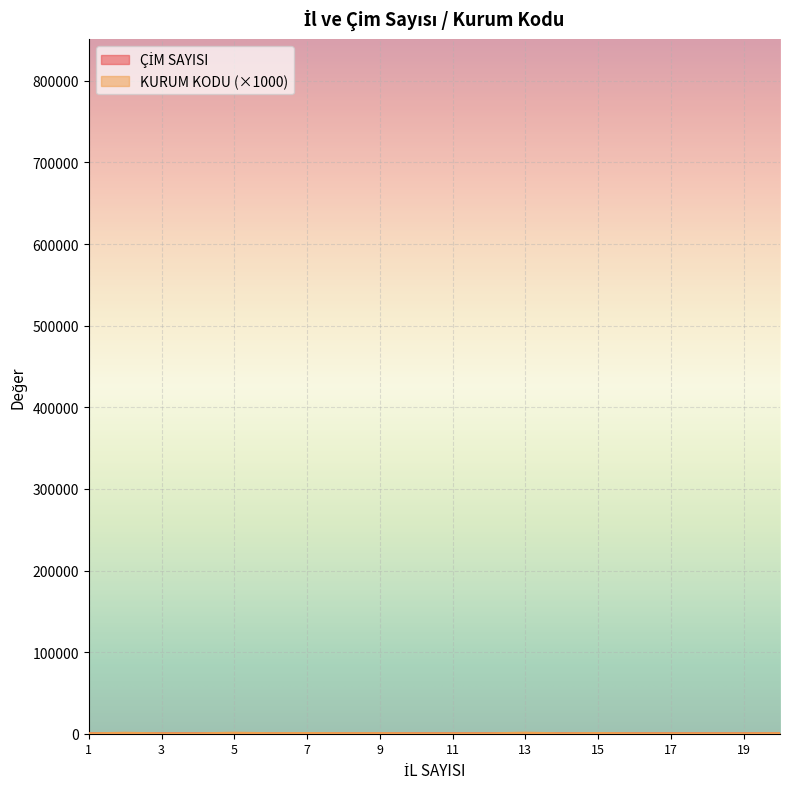

Reading left to right, list all the values displayed in this chart.

ÇİM SAYISI: 1=1.0	2=2.0	3=3.0	4=4.0	5=5.0	6=6.0	7=7.0	8=8.0	9=9.0	10=10.0	11=11.0	12=12.0	13=13.0	14=14.0	15=15.0	16=16.0	17=17.0	18=18.0	19=19.0	20=20.0
KURUM KODU: 1=6.3	2=728.0	3=6.2	4=6.0	5=815.4	6=205.1	7=402.6	8=177.1	9=223.4	10=5.2	11=5.1	12=5.1	13=851.5	14=5.0	15=388.5	16=4.7	17=4.6	18=4.5	19=4.4	20=182.9